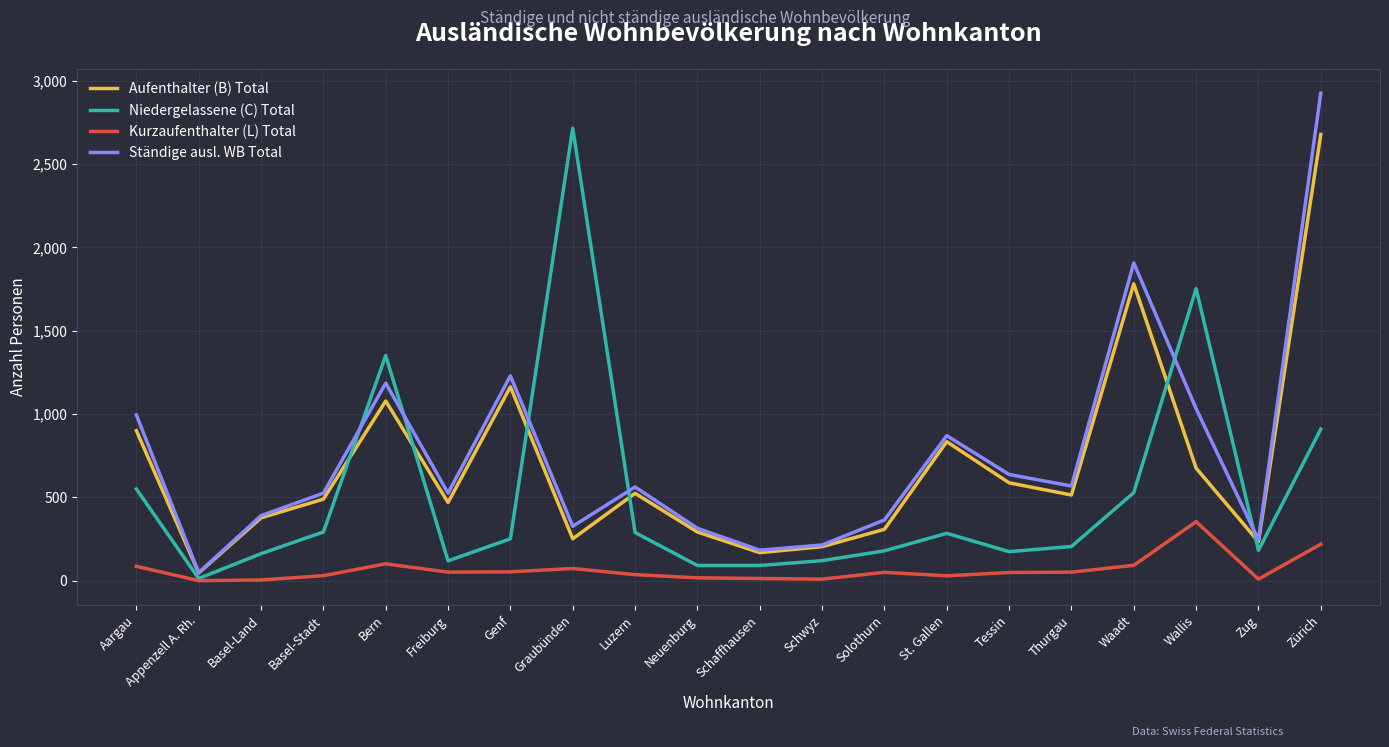

The Niedergelassene (C) Total series shows 416 at Genf. True or false?

False